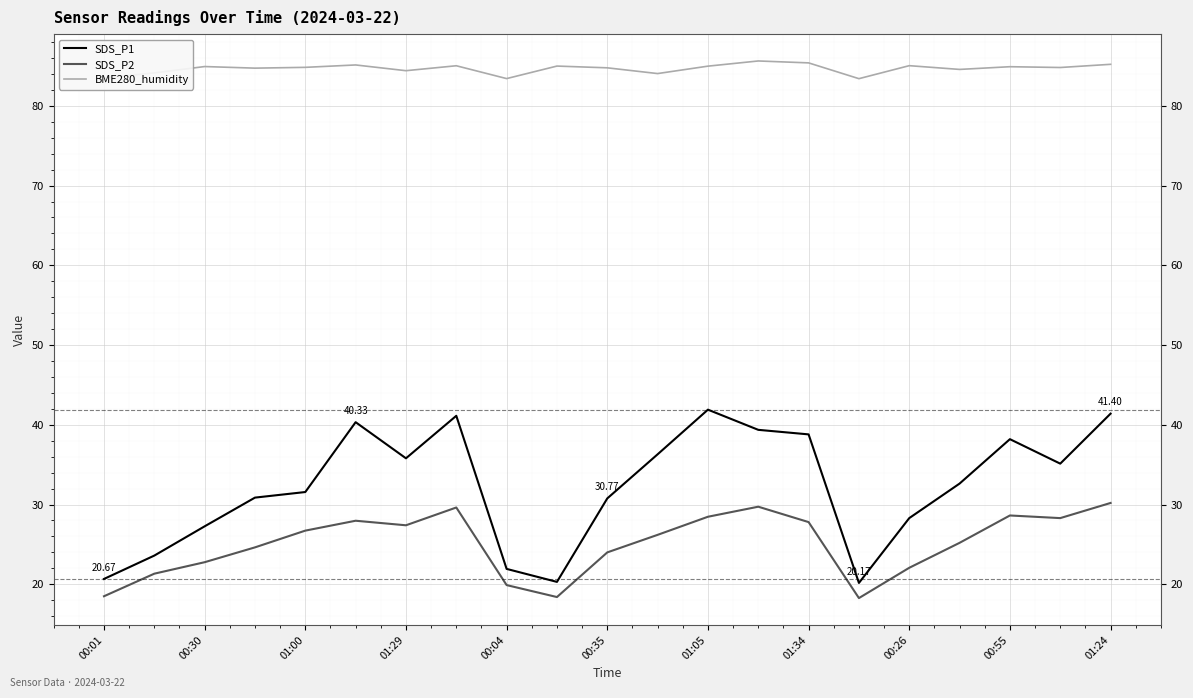

Which series has the largest total across all categories?

BME280_humidity